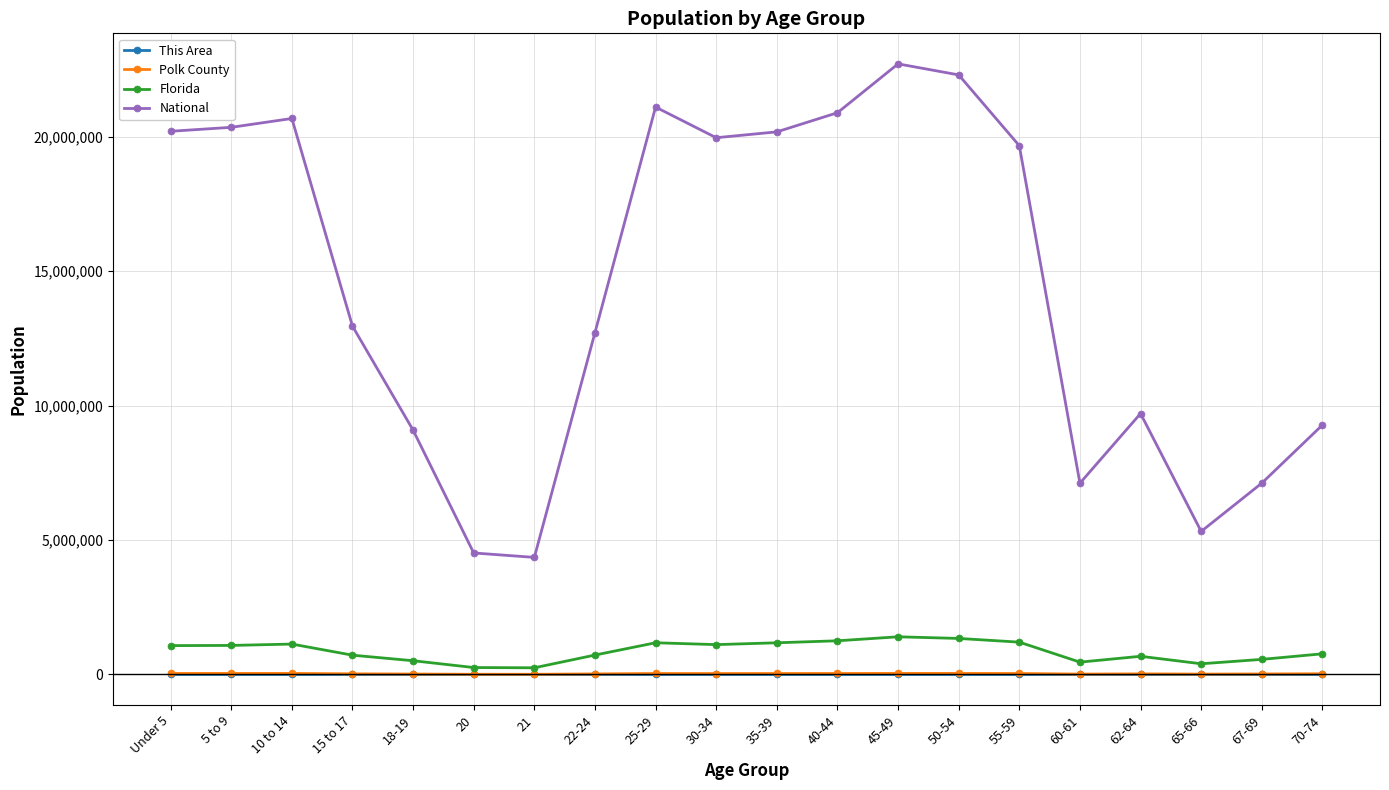

Which series has the largest range (max minus min)?

National